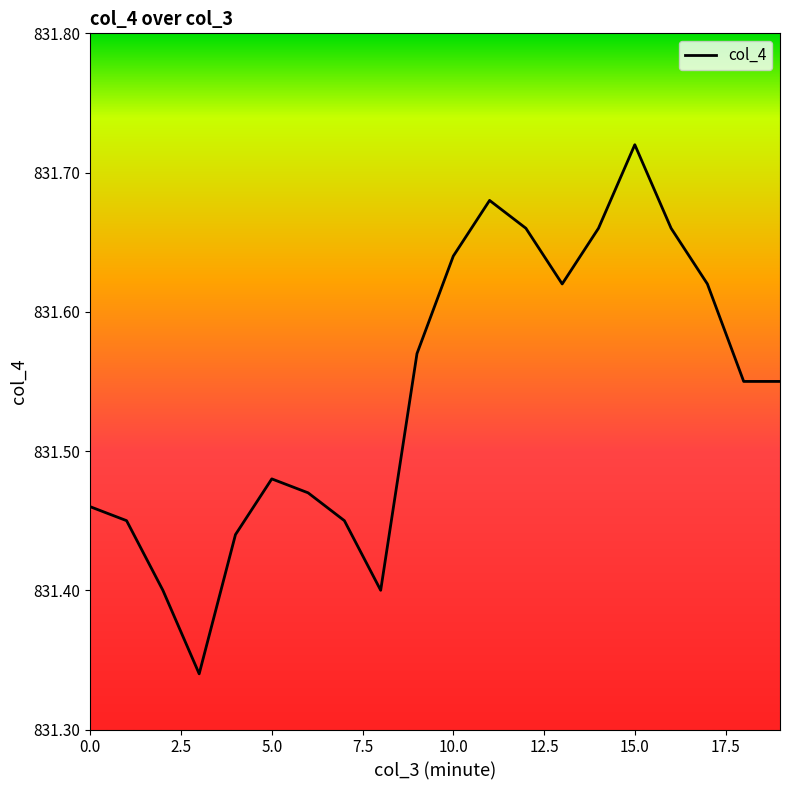

What is the sum of all values?

16630.8